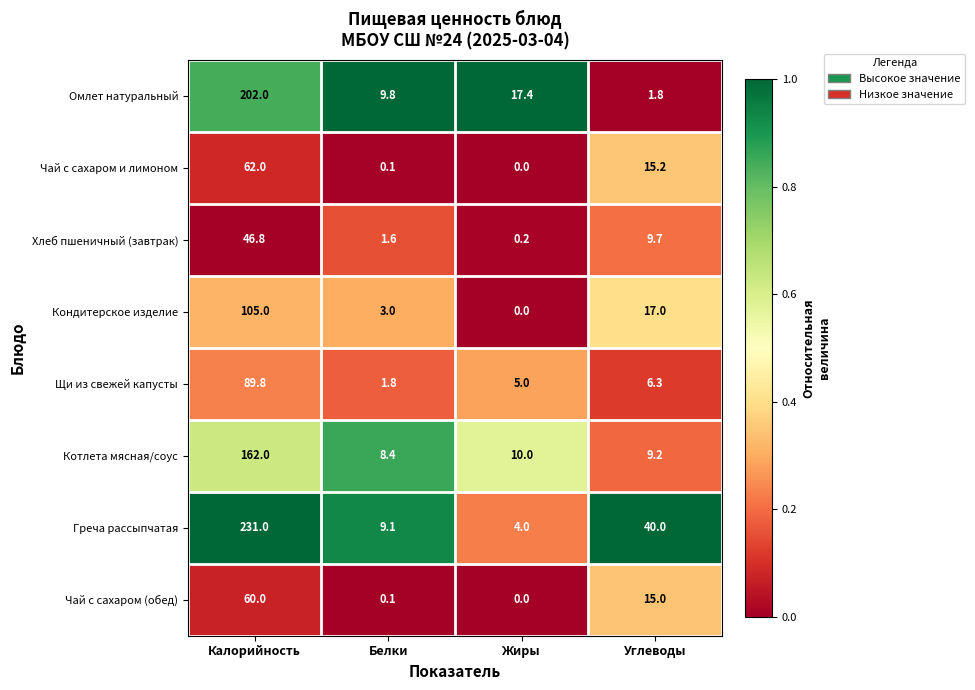

Which series changed the most between Белки and Жиры?

Омлет натуральный